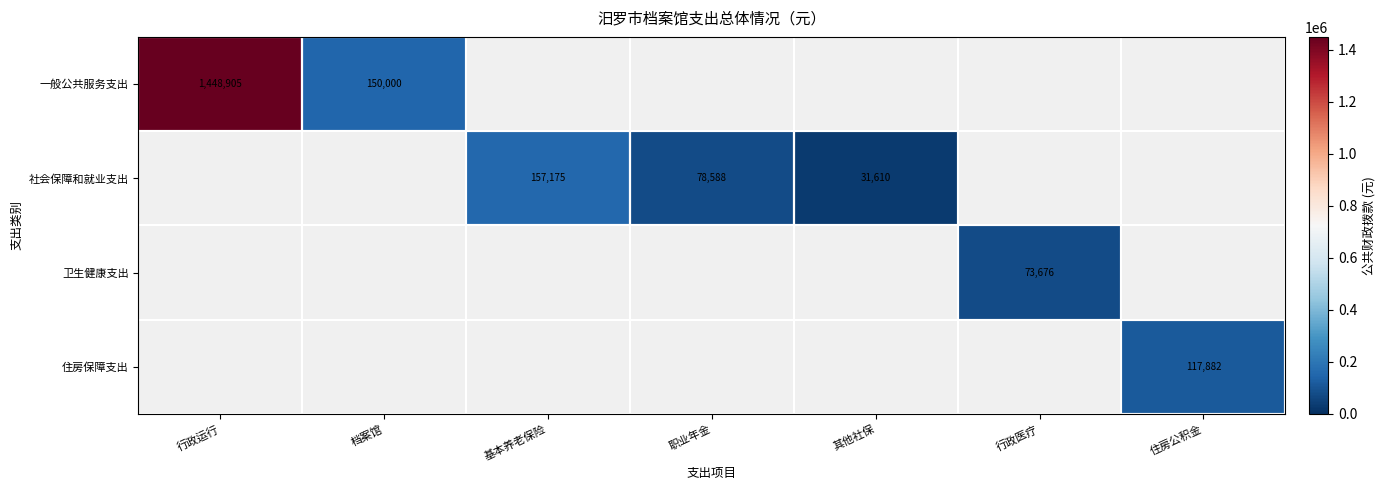

Count the number of data series in this chart.

4